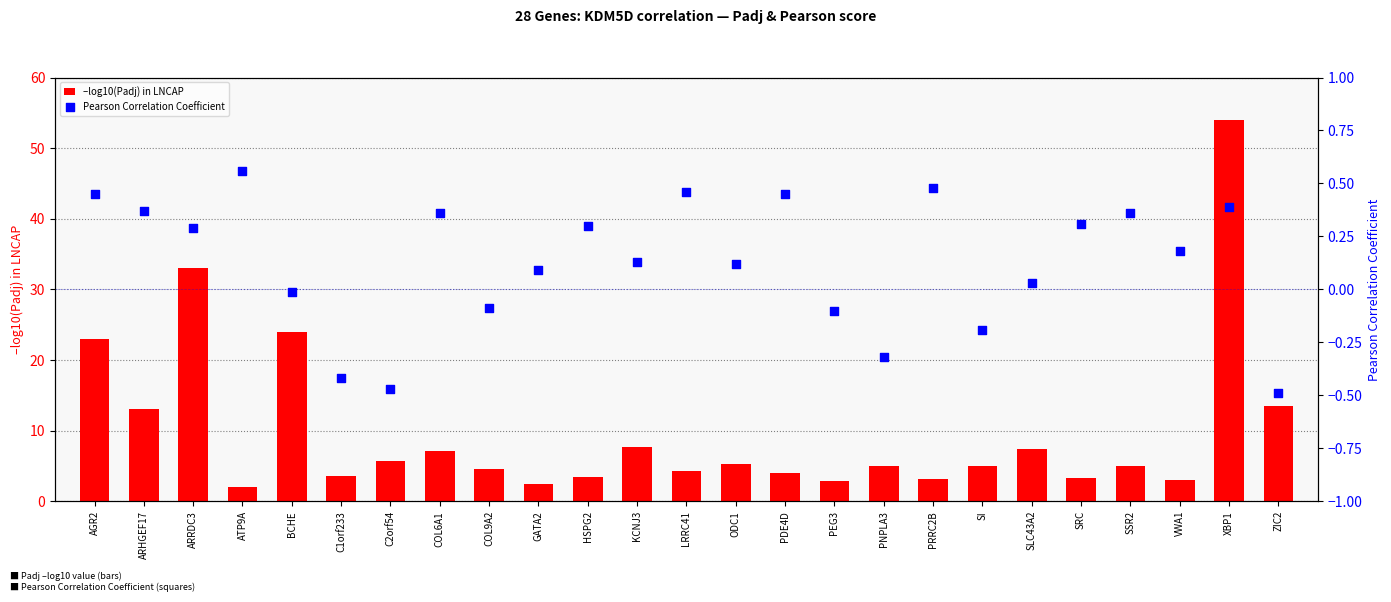

Which series has the largest Y range (max minus min)?

–log10(Padj) in LNCAP